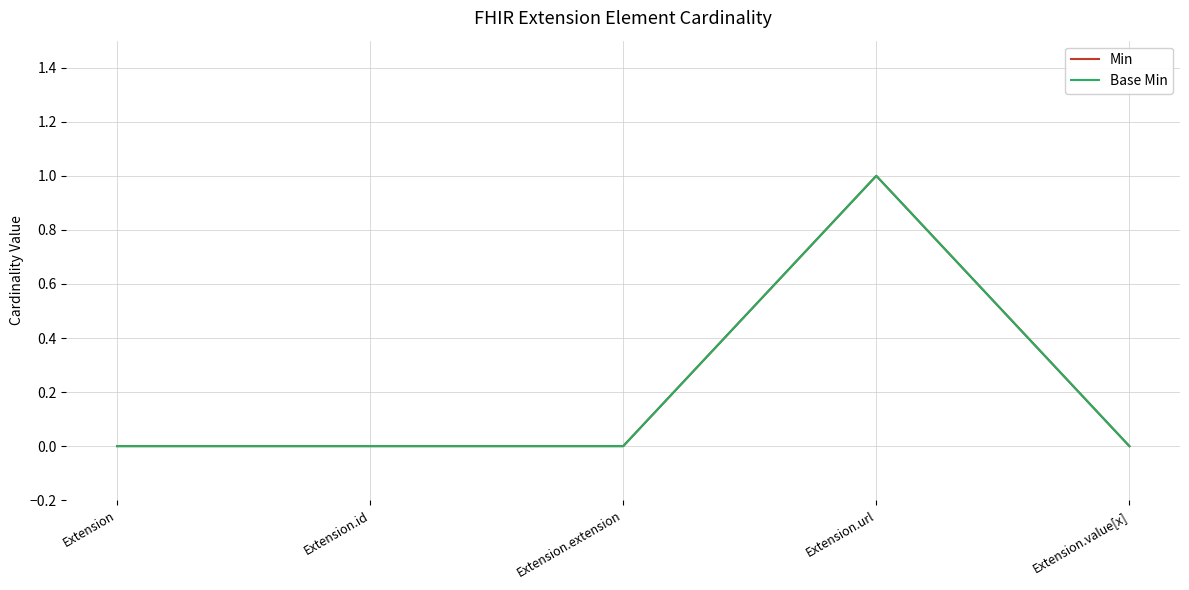

In Base Min, how many points are higher than both neighbors (excluding endpoints)?

1